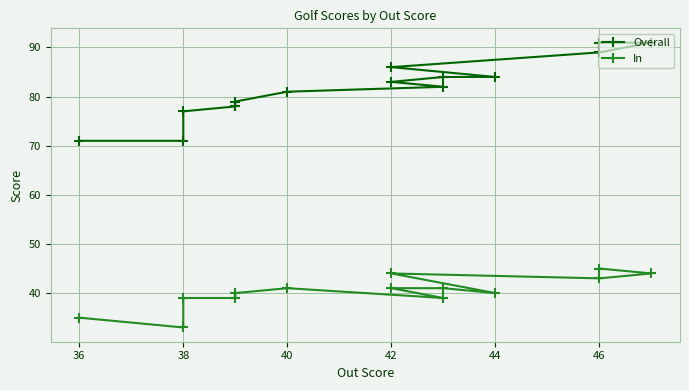

Between 36 and 38, which series saw the biggest shift?

In